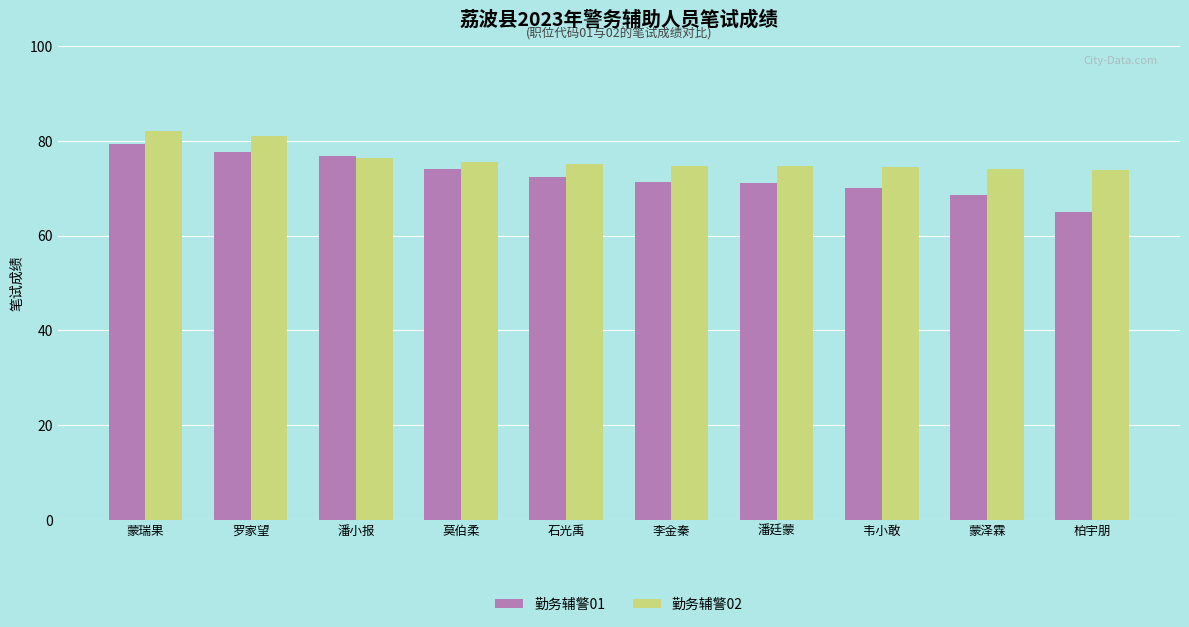

What is the average value of the 勤务辅警02 series?

76.2